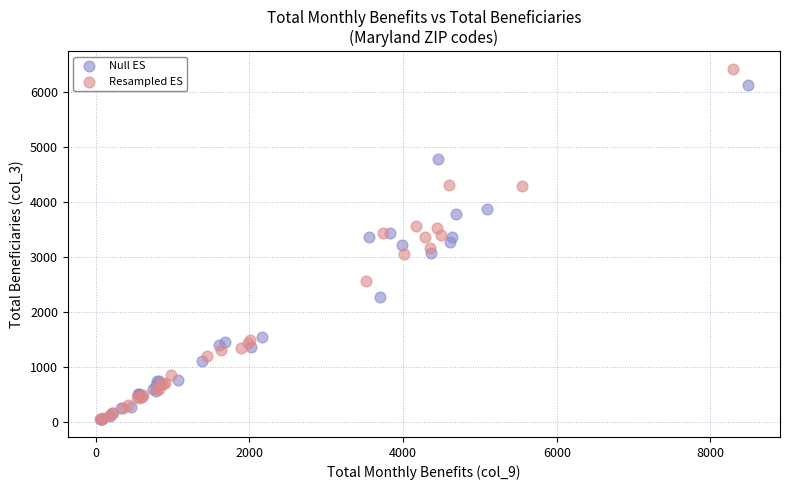

Which series reaches the maximum Y coordinate?

Resampled ES